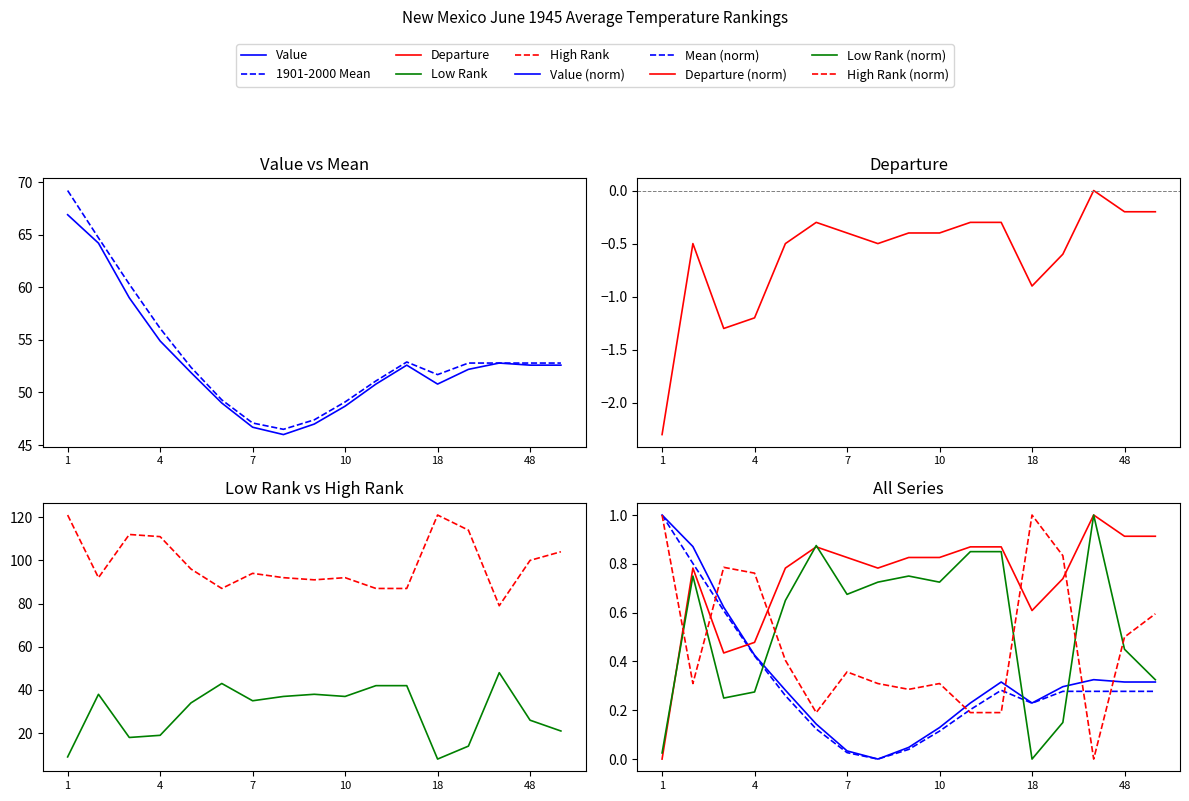

Which category has the highest value across all series?

1